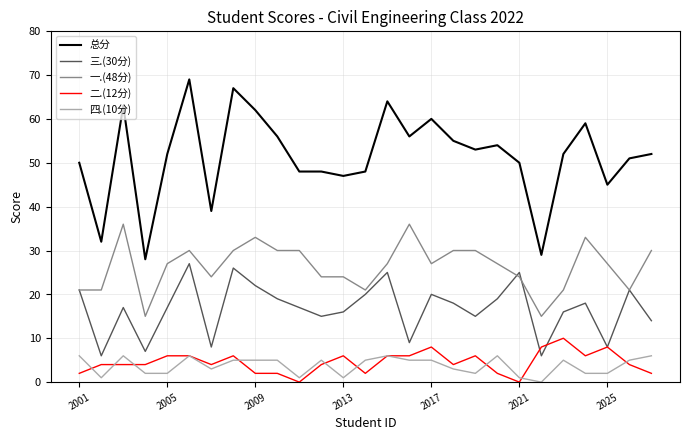

True or false: 总分 and 四.(10分) cross at least once.

False